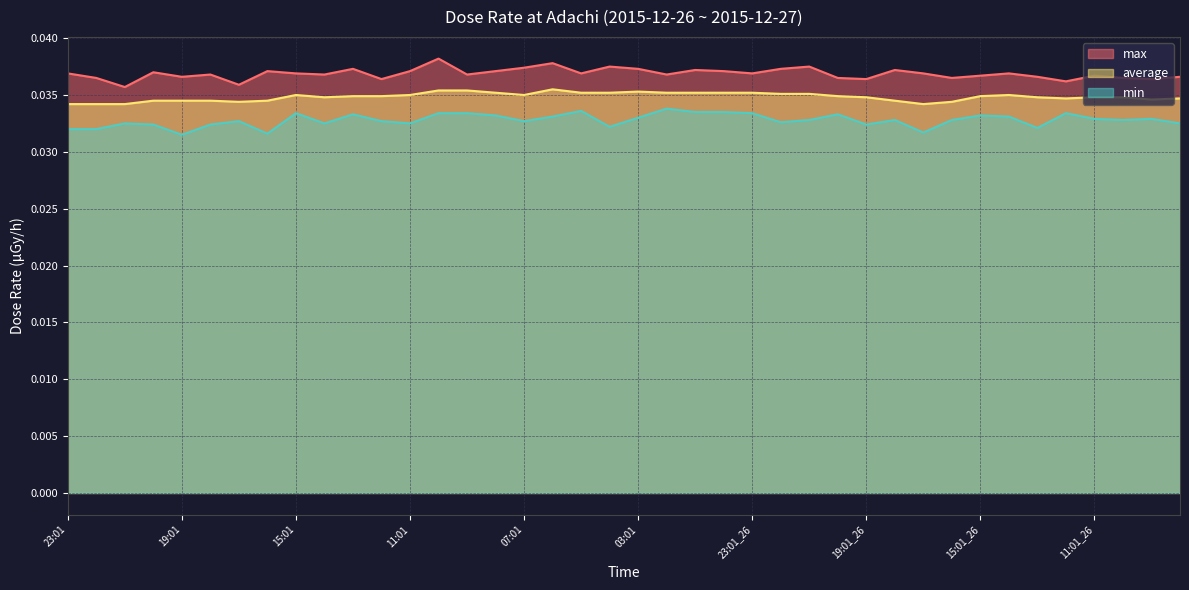

At which label does min reach its minimum?

19:01